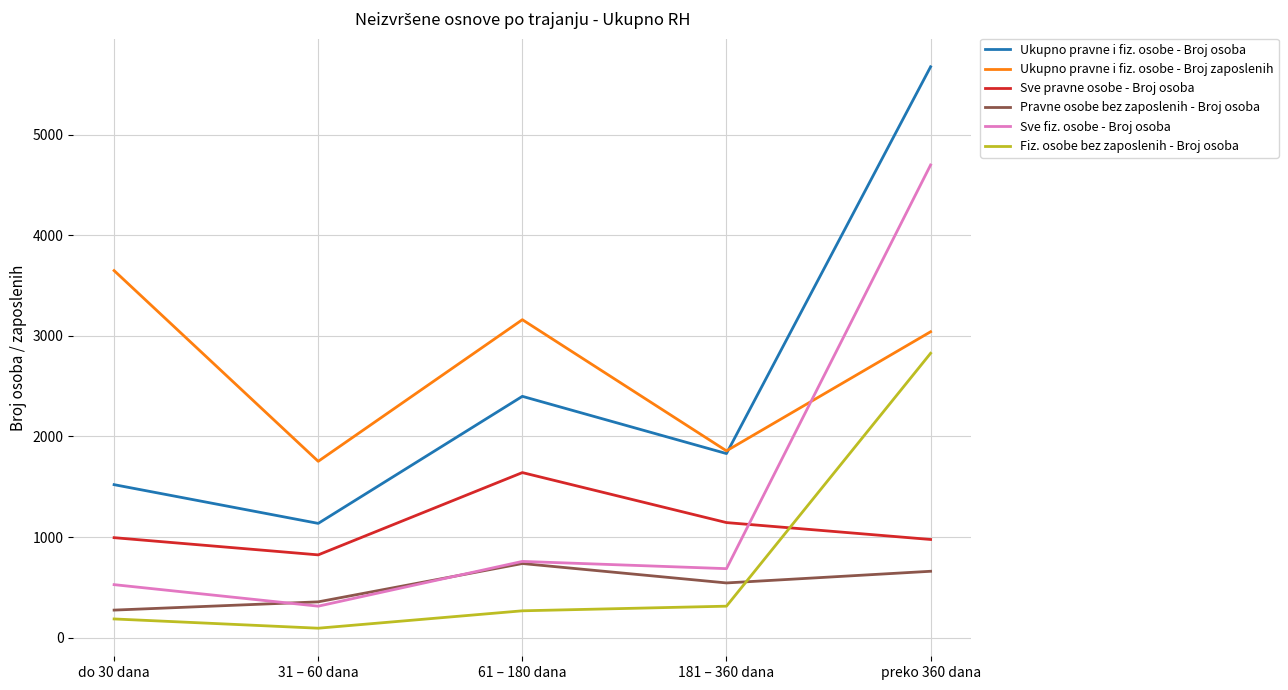

At which label does Ukupno pravne i fiz. osobe - Broj osoba reach its peak?

preko 360 dana